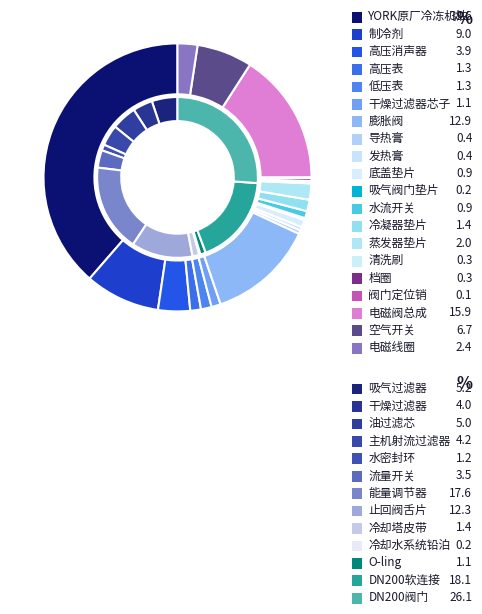

The 高压消声器 slice represents 4% of the pie. True or false?

True